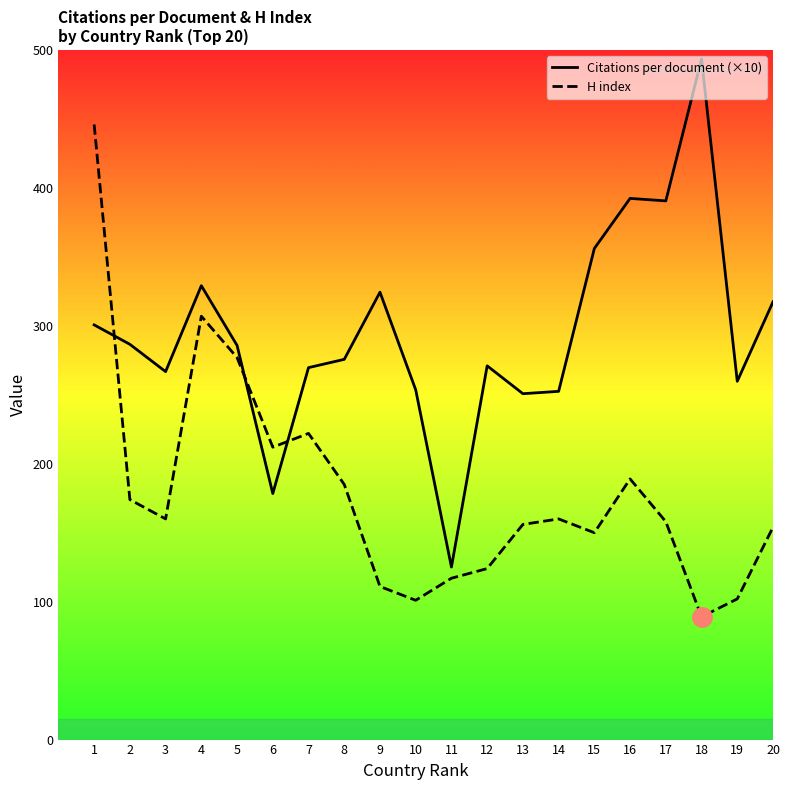

The Citations per document (×10) series shows 259.8 at 19. True or false?

True